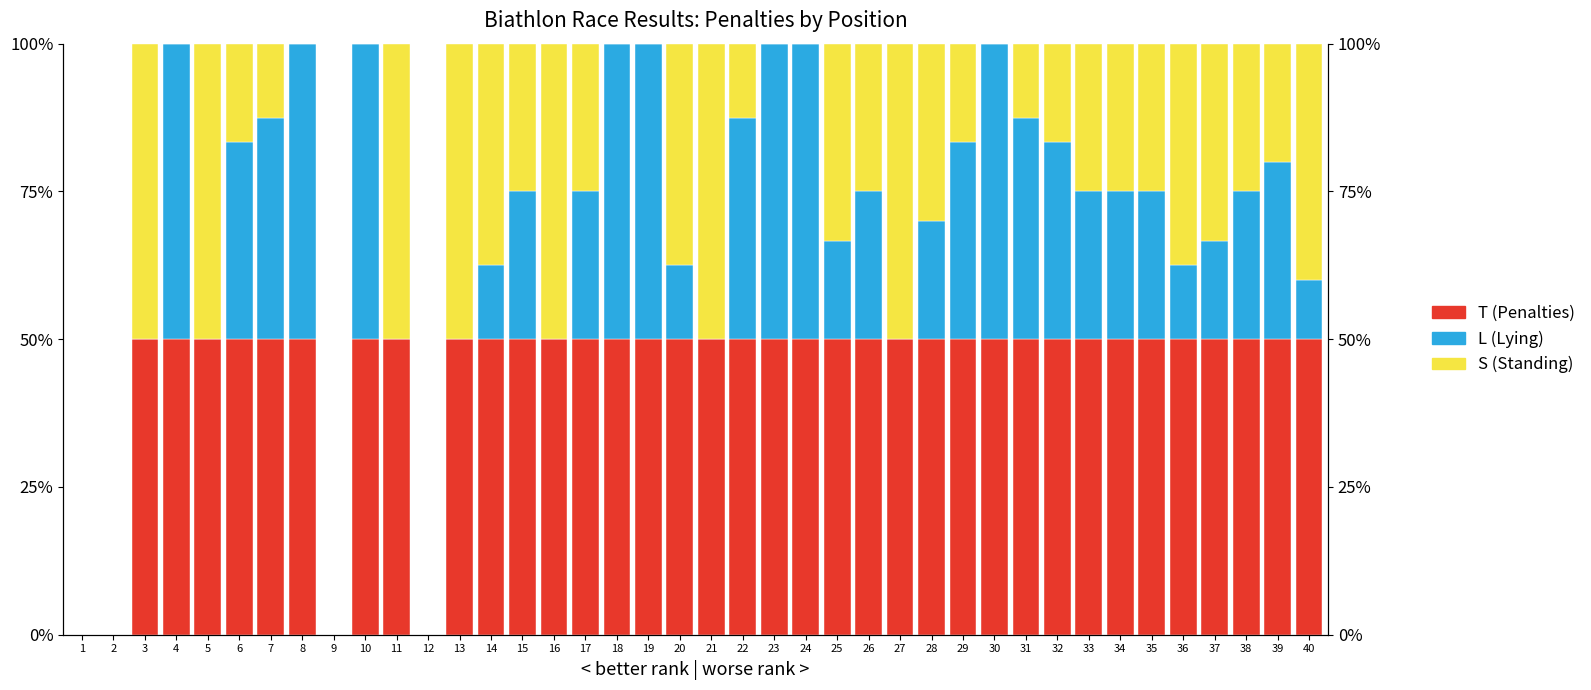

Reading left to right, extract all data points from this chart.

T (Penalties): 0.0	0.0	50.0	50.0	50.0	50.0	50.0	50.0	0.0	50.0	50.0	0.0	50.0	50.0	50.0	50.0	50.0	50.0	50.0	50.0	50.0	50.0	50.0	50.0	50.0	50.0	50.0	50.0	50.0	50.0	50.0	50.0	50.0	50.0	50.0	50.0	50.0	50.0	50.0	50.0
L (Lying): 0.0	0.0	0.0	50.0	0.0	33.3	37.5	50.0	0.0	50.0	0.0	0.0	0.0	12.5	25.0	0.0	25.0	50.0	50.0	12.5	0.0	37.5	50.0	50.0	16.7	25.0	0.0	20.0	33.3	50.0	37.5	33.3	25.0	25.0	25.0	12.5	16.7	25.0	30.0	10.0
S (Standing): 0.0	0.0	50.0	0.0	50.0	16.7	12.5	0.0	0.0	0.0	50.0	0.0	50.0	37.5	25.0	50.0	25.0	0.0	0.0	37.5	50.0	12.5	0.0	0.0	33.3	25.0	50.0	30.0	16.7	0.0	12.5	16.7	25.0	25.0	25.0	37.5	33.3	25.0	20.0	40.0